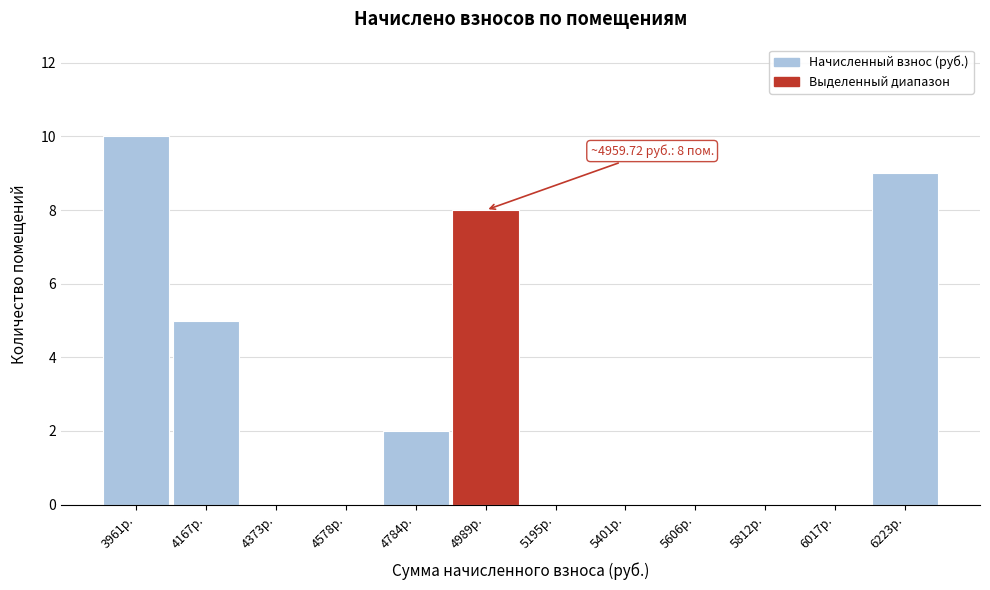

Which range on the x-axis has the tallest bar?

3850 to 4050